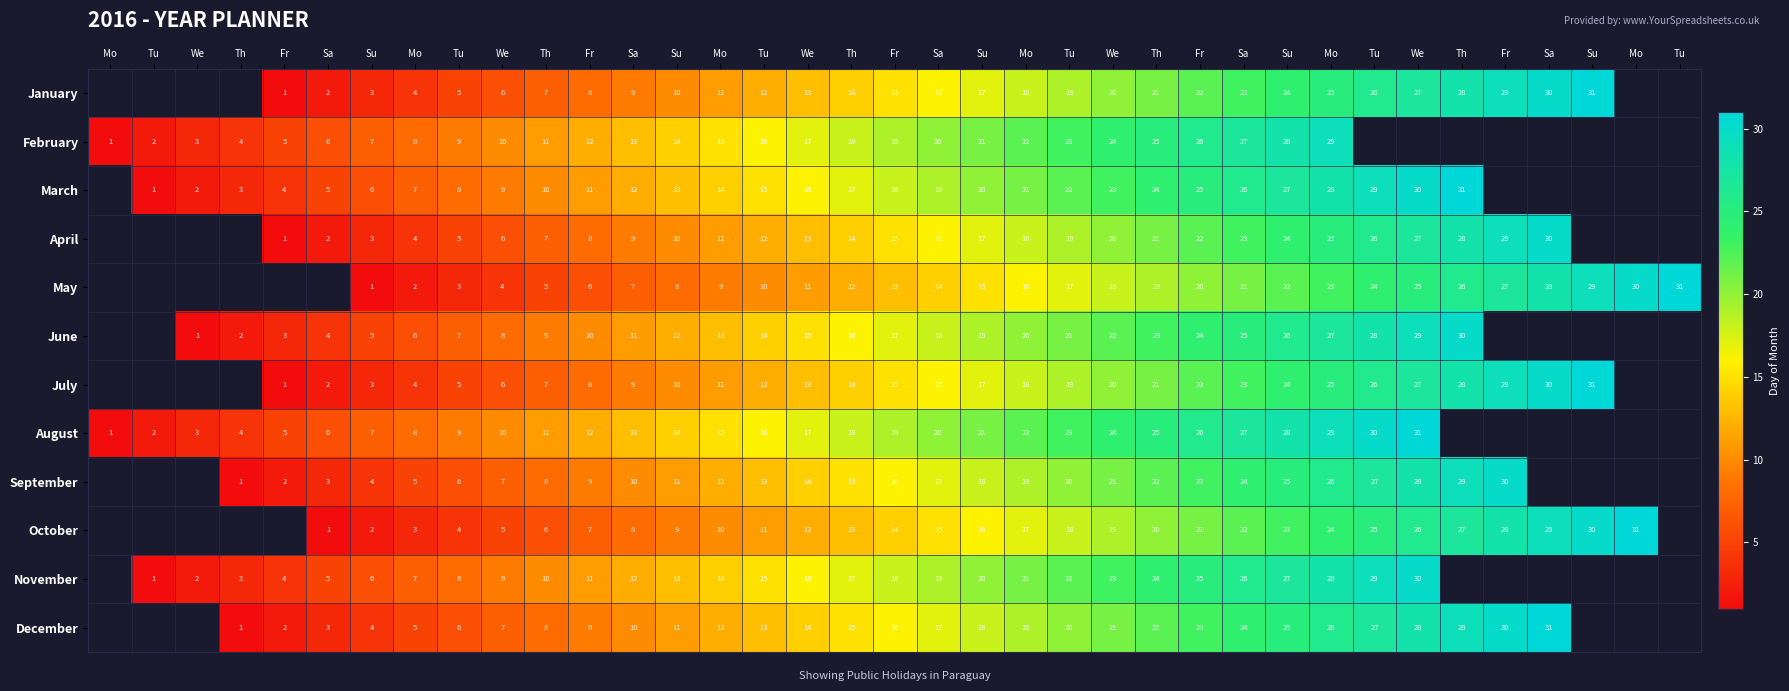

Which label corresponds to the largest value in the chart?

Su